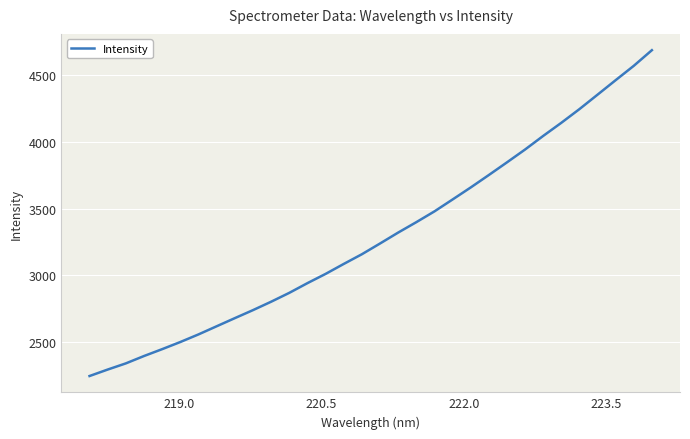

How many lines are shown in the chart?

1